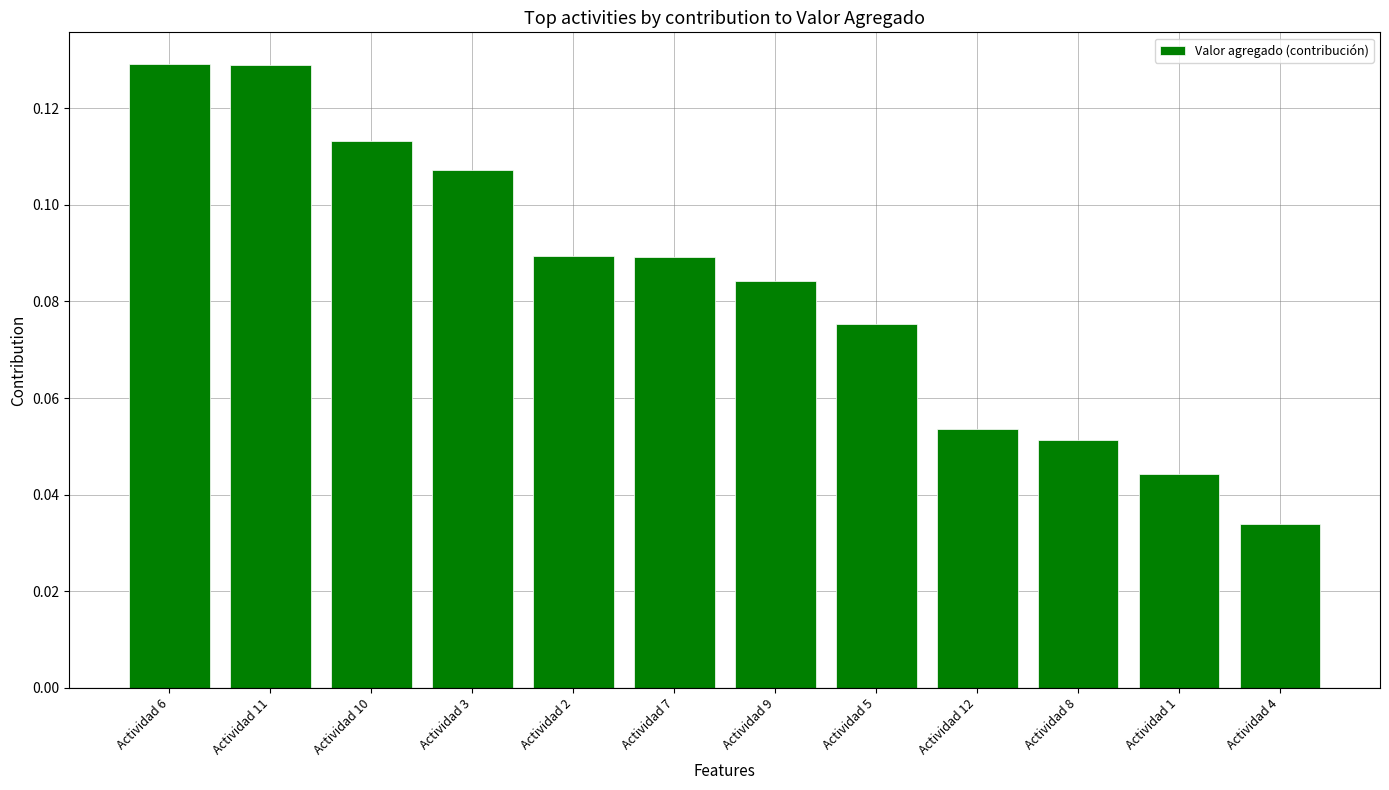

Which category has the lowest value across all series?

Actividad 4